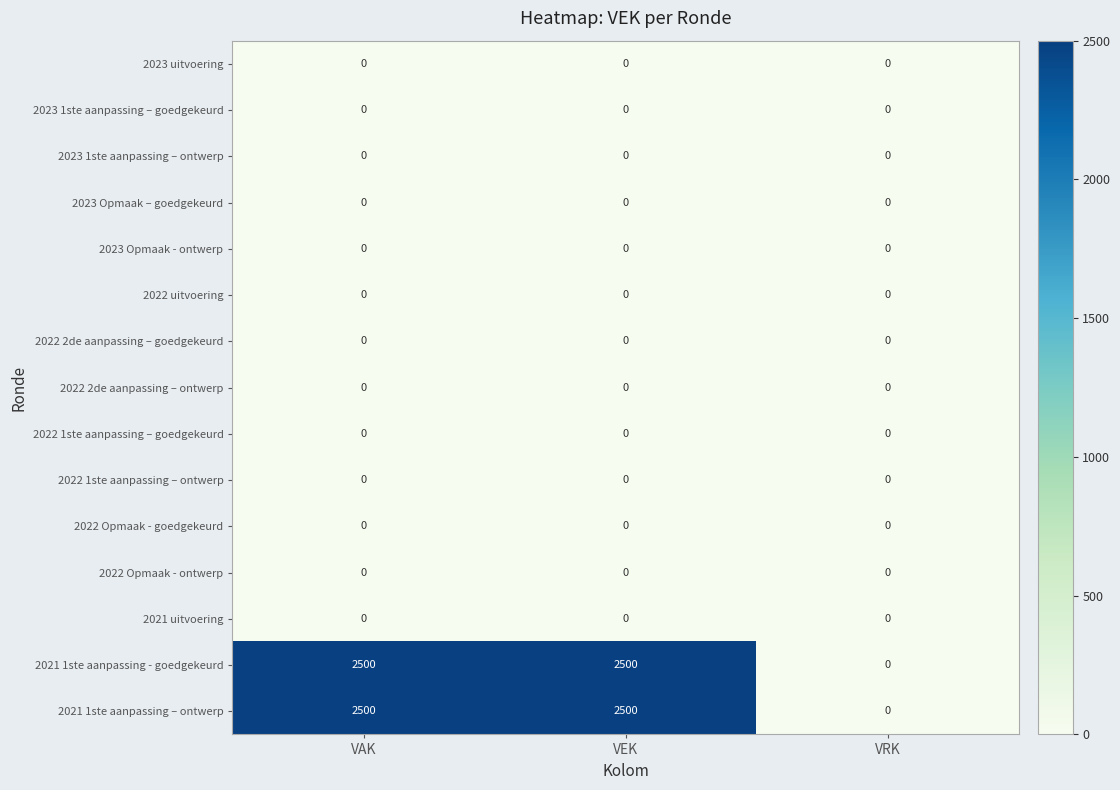

True or false: 2022 1ste aanpassing – ontwerp has a value of 0 at VEK.

True